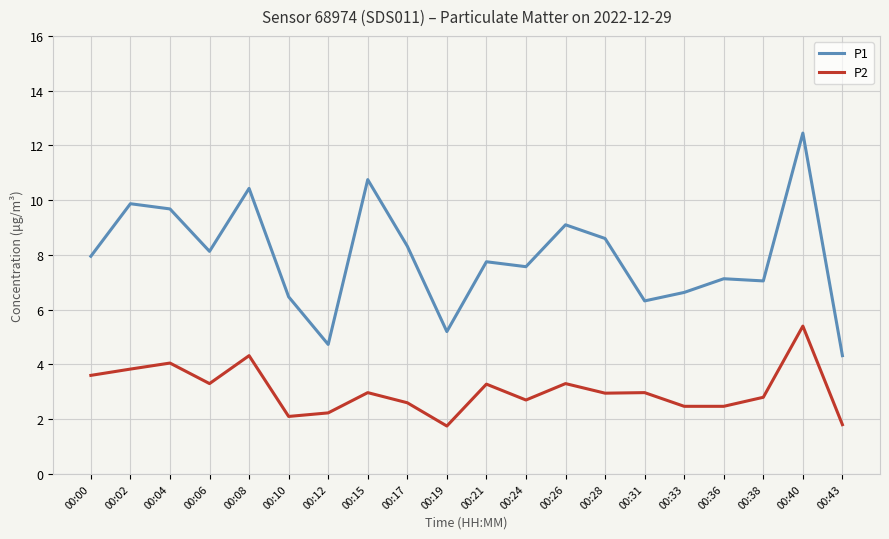

List the series in order of their overall mean, lowest first.

P2, P1